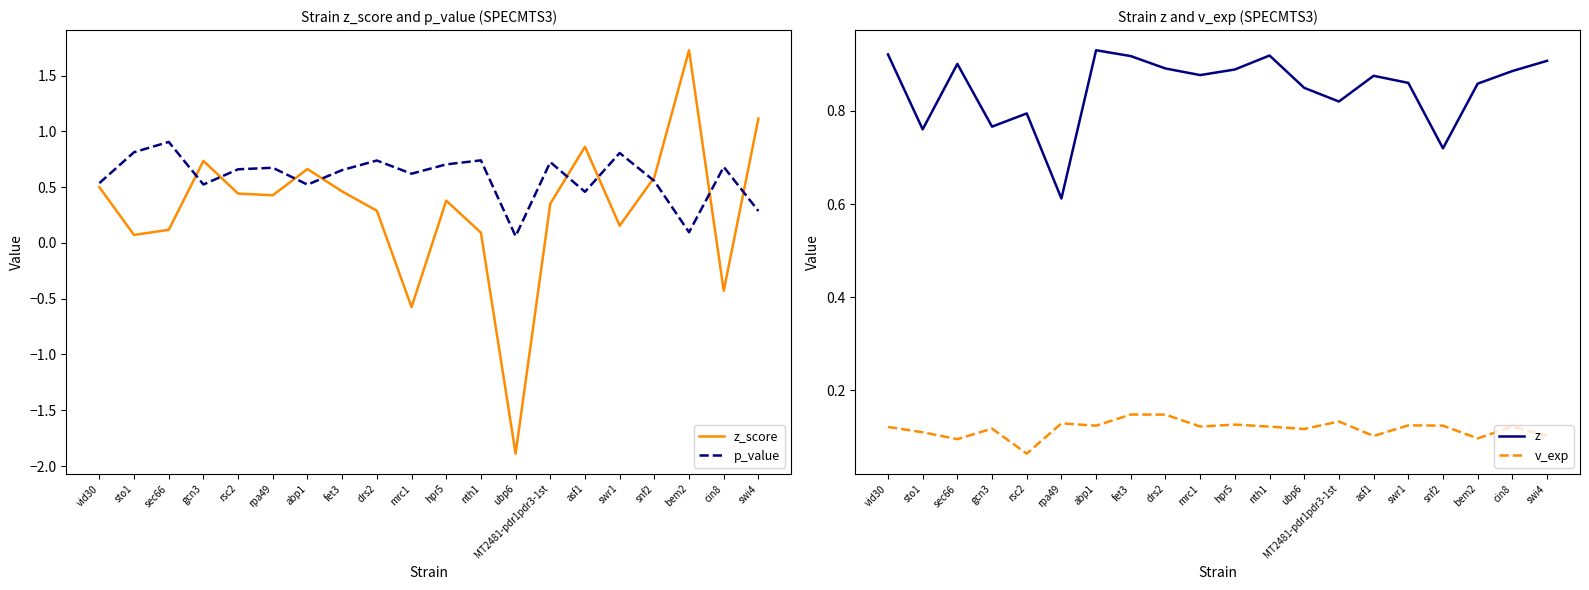

How many interior local valleys does the z_score series have?

6